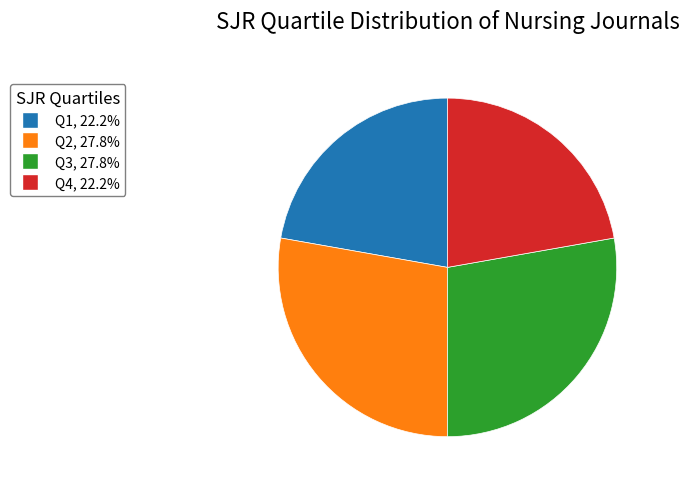

Between Q1 and Q2, which is larger?

Q2